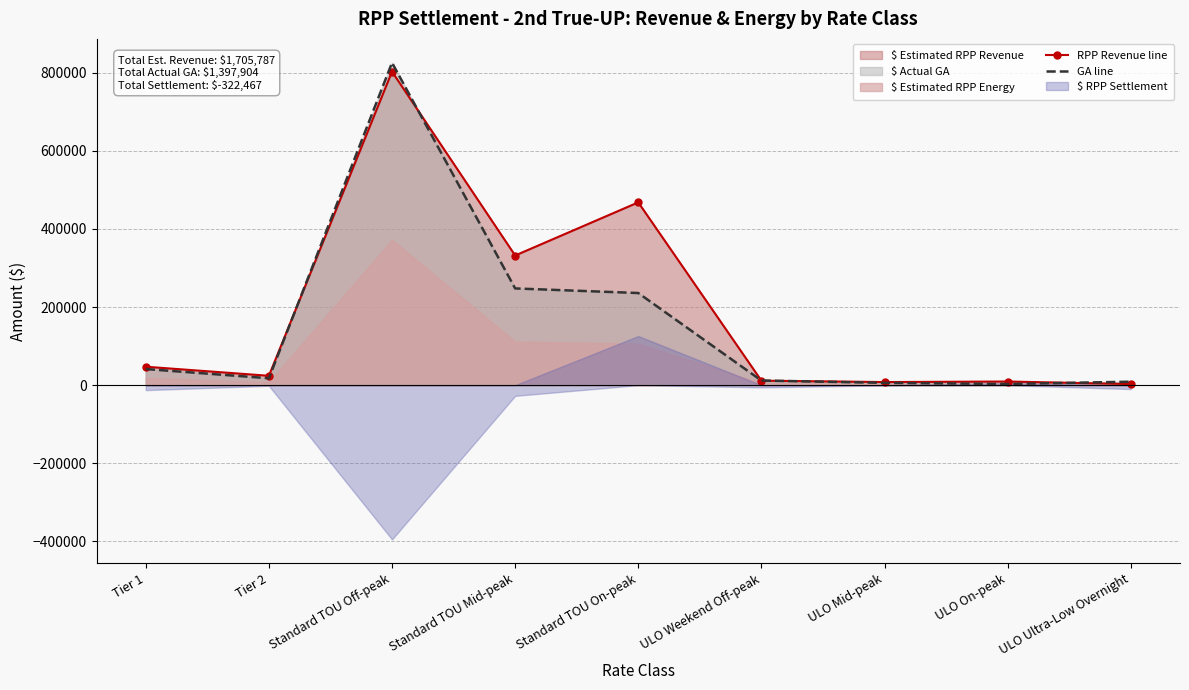

True or false: RPP Revenue line and GA line cross at least once.

True